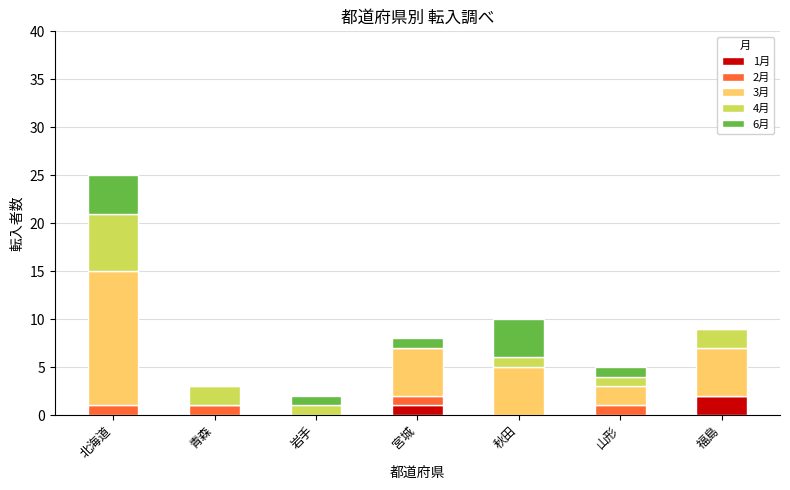

Does the chart contain stacked bars?

Yes